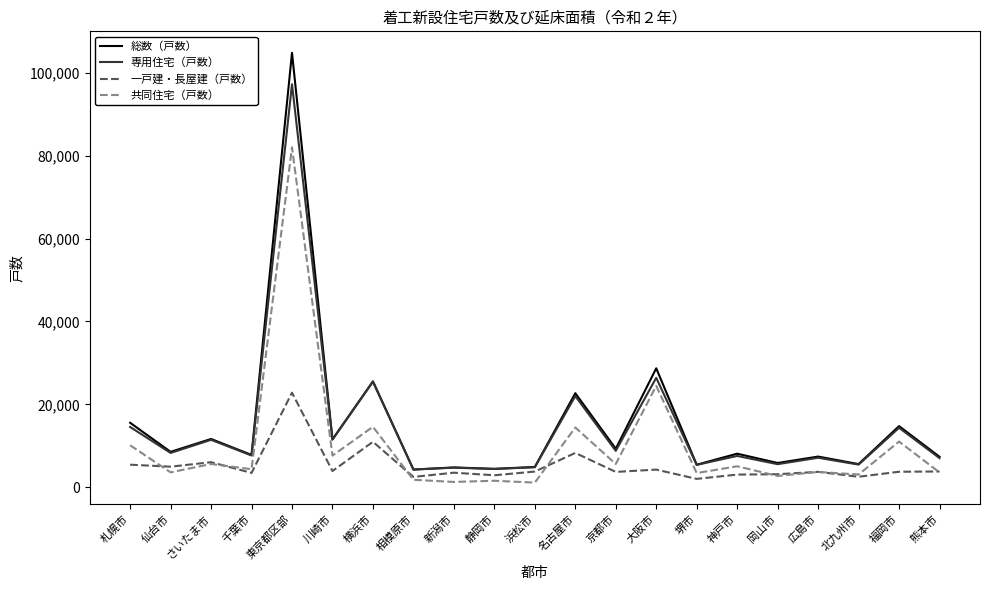

What value does the 専用住宅（戸数） series have at 千葉市?

7643